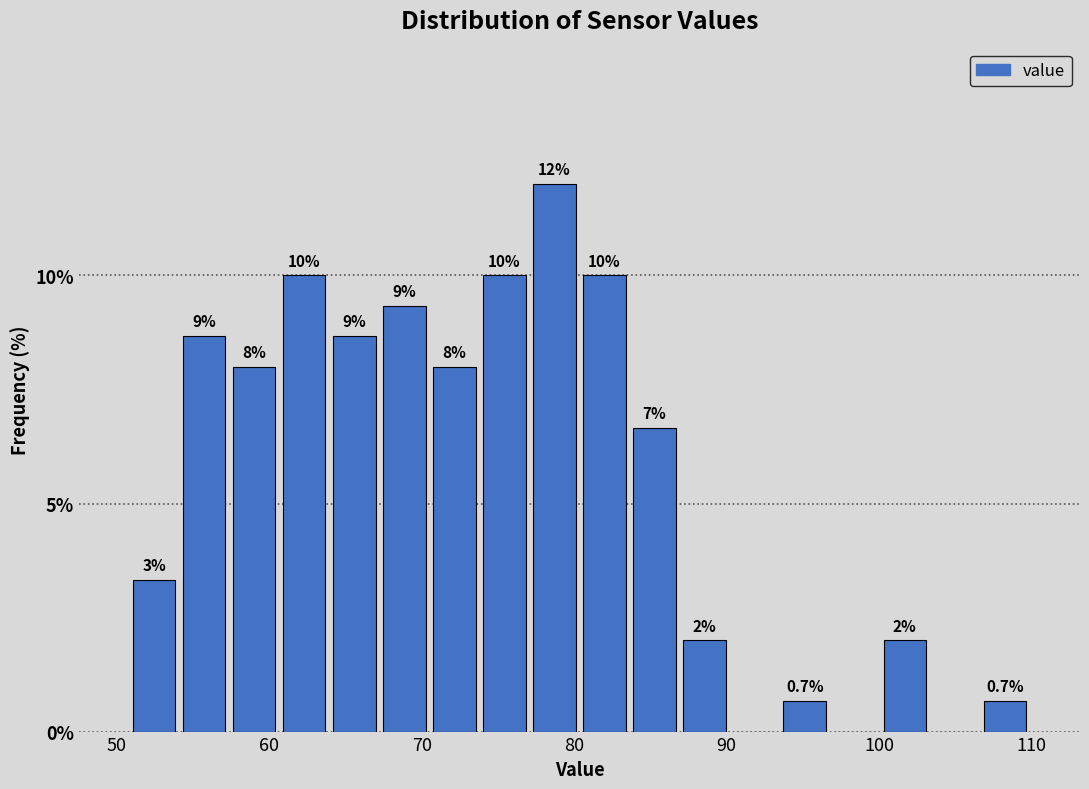

Read against the x-axis, roughly where is the centre of the tallest bar?

79